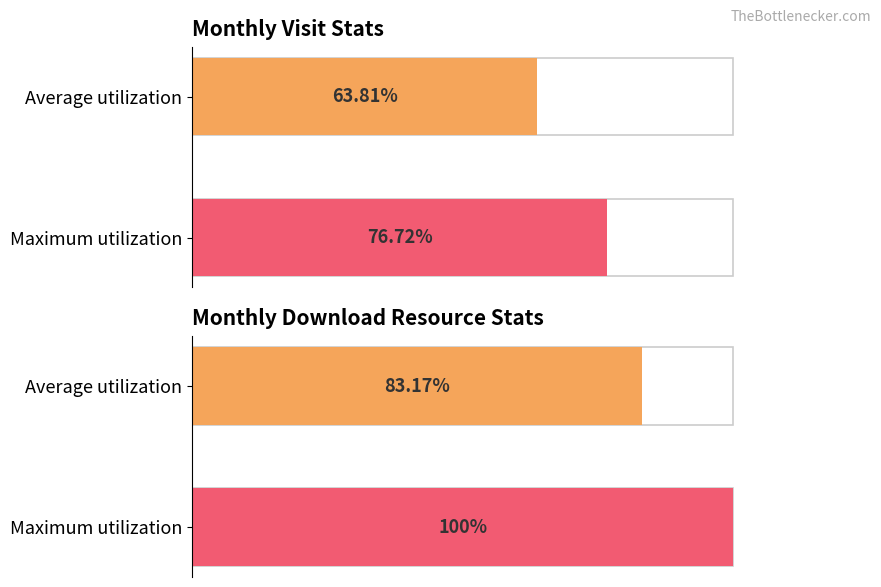

Count the number of data series in this chart.

2